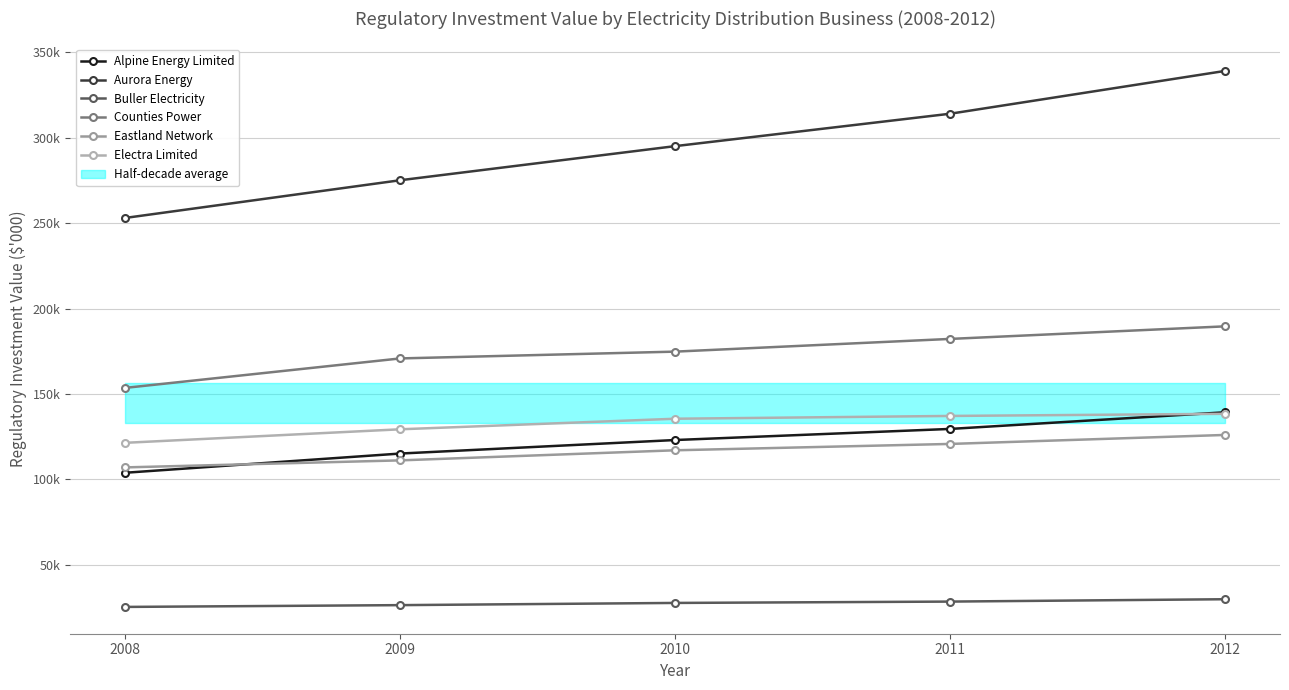

True or false: Eastland Network and Electra Limited intersect in this chart.

False